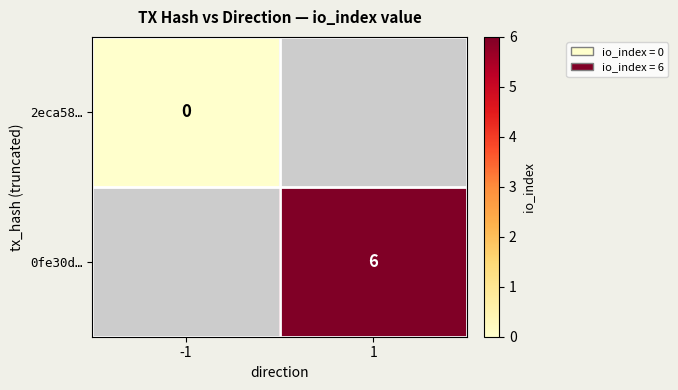

At which label does 2eca58… reach its peak?

-1